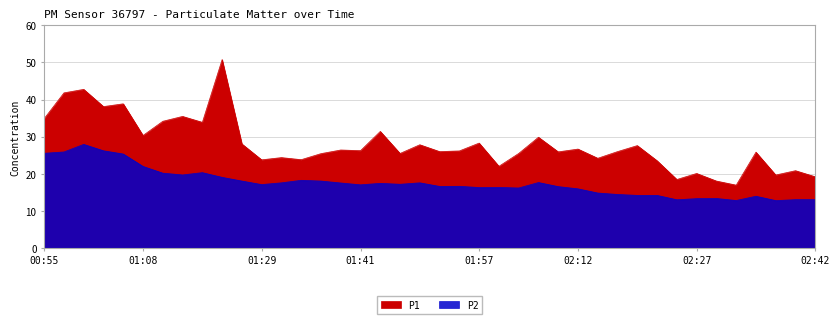

What is the smallest value displayed?

12.7